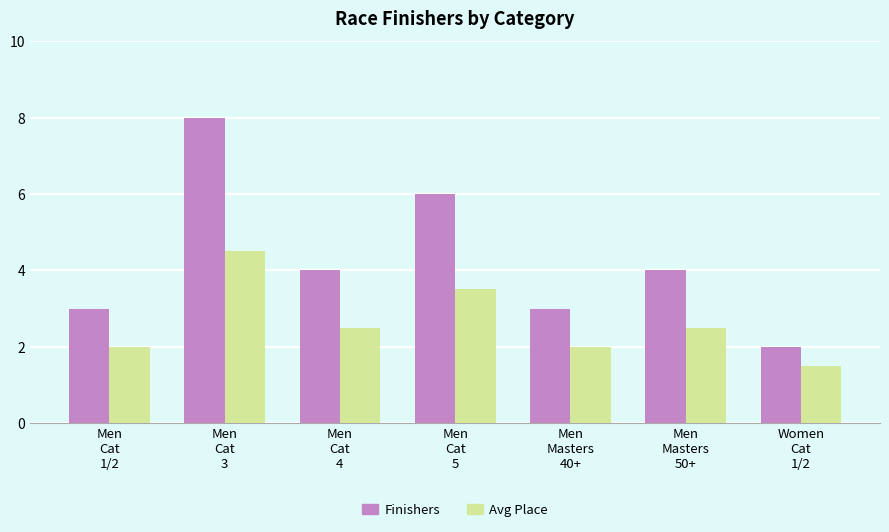

Between Men
Cat
3 and Women
Cat
1/2, which series saw the biggest shift?

Finishers